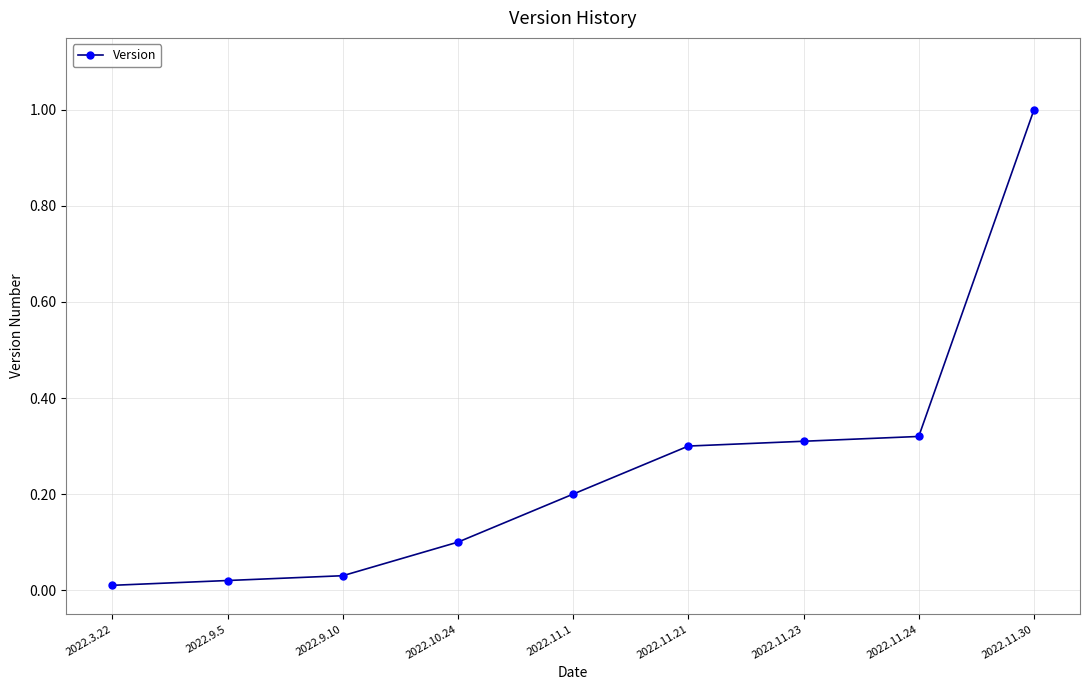

The value at 2022.11.24 is 0.1. True or false?

False